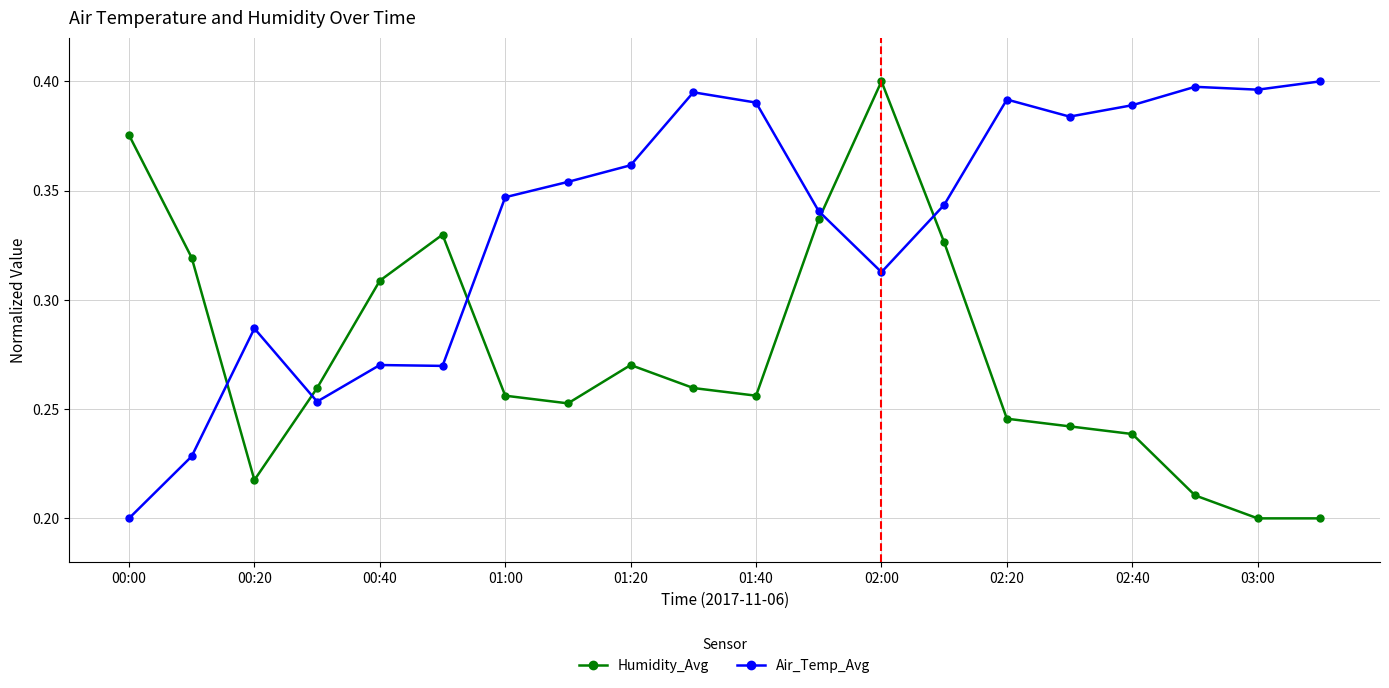

At how many categories does at least one series exceed 0?

20